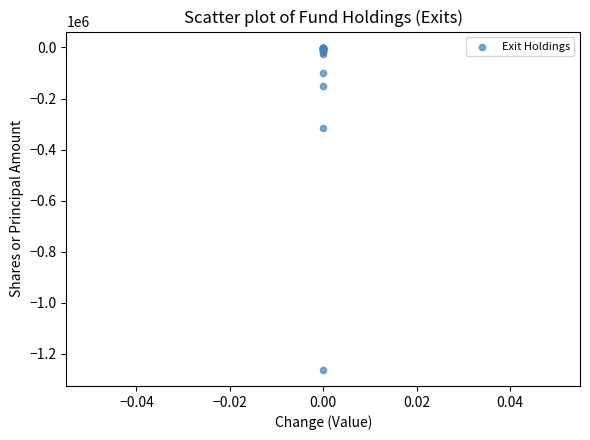

What Y value in the scatter plot is closest to -631599?

-317064